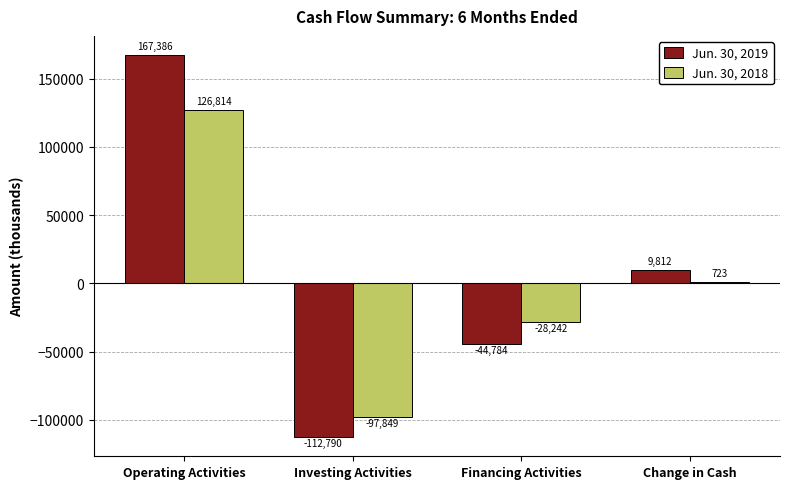

The value of Jun. 30, 2018 at Operating Activities is 126814. True or false?

True